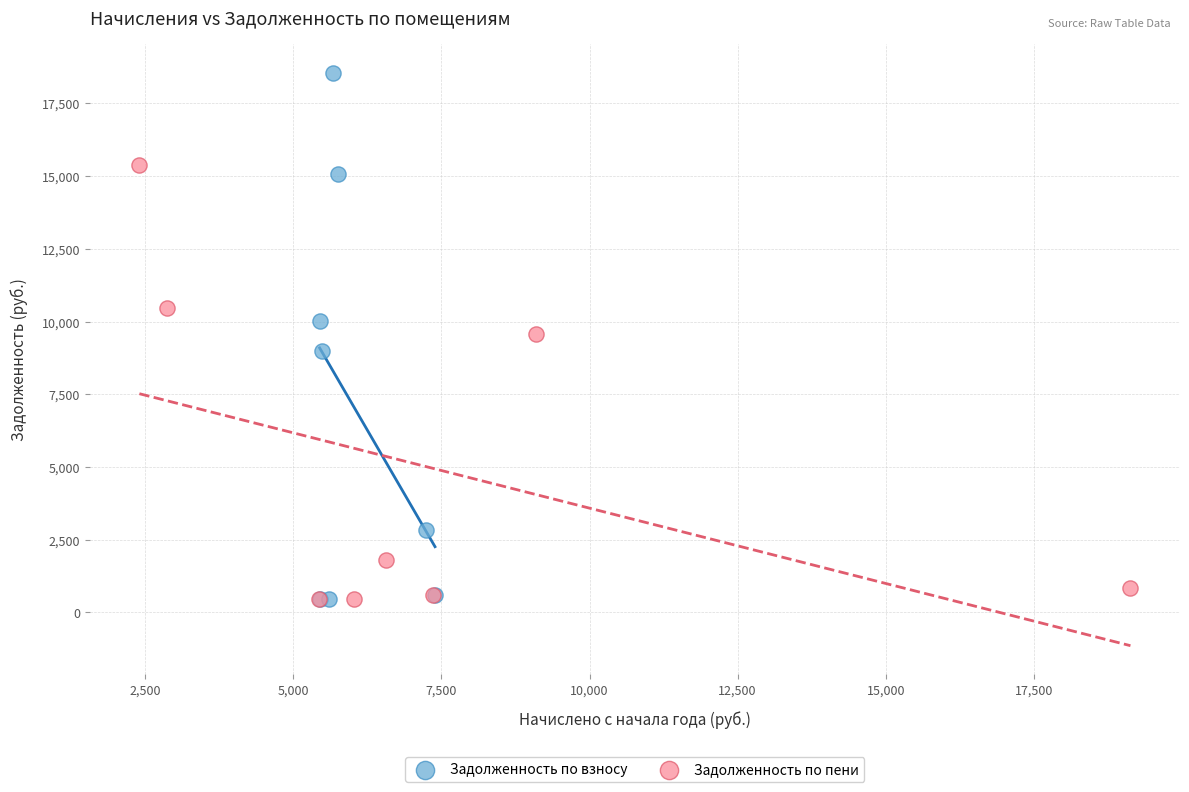

Which series has the largest Y range (max minus min)?

Задолженность по взносу